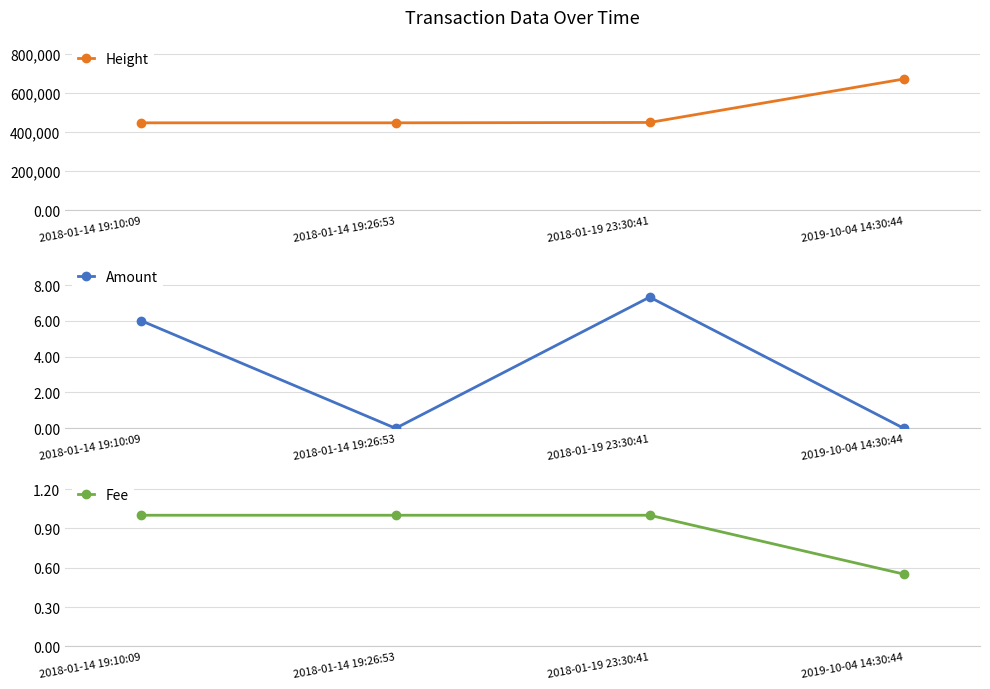

List the labels in order of Height value, largest first.

2019-10-04 14:30:44, 2018-01-19 23:30:41, 2018-01-14 19:26:53, 2018-01-14 19:10:09